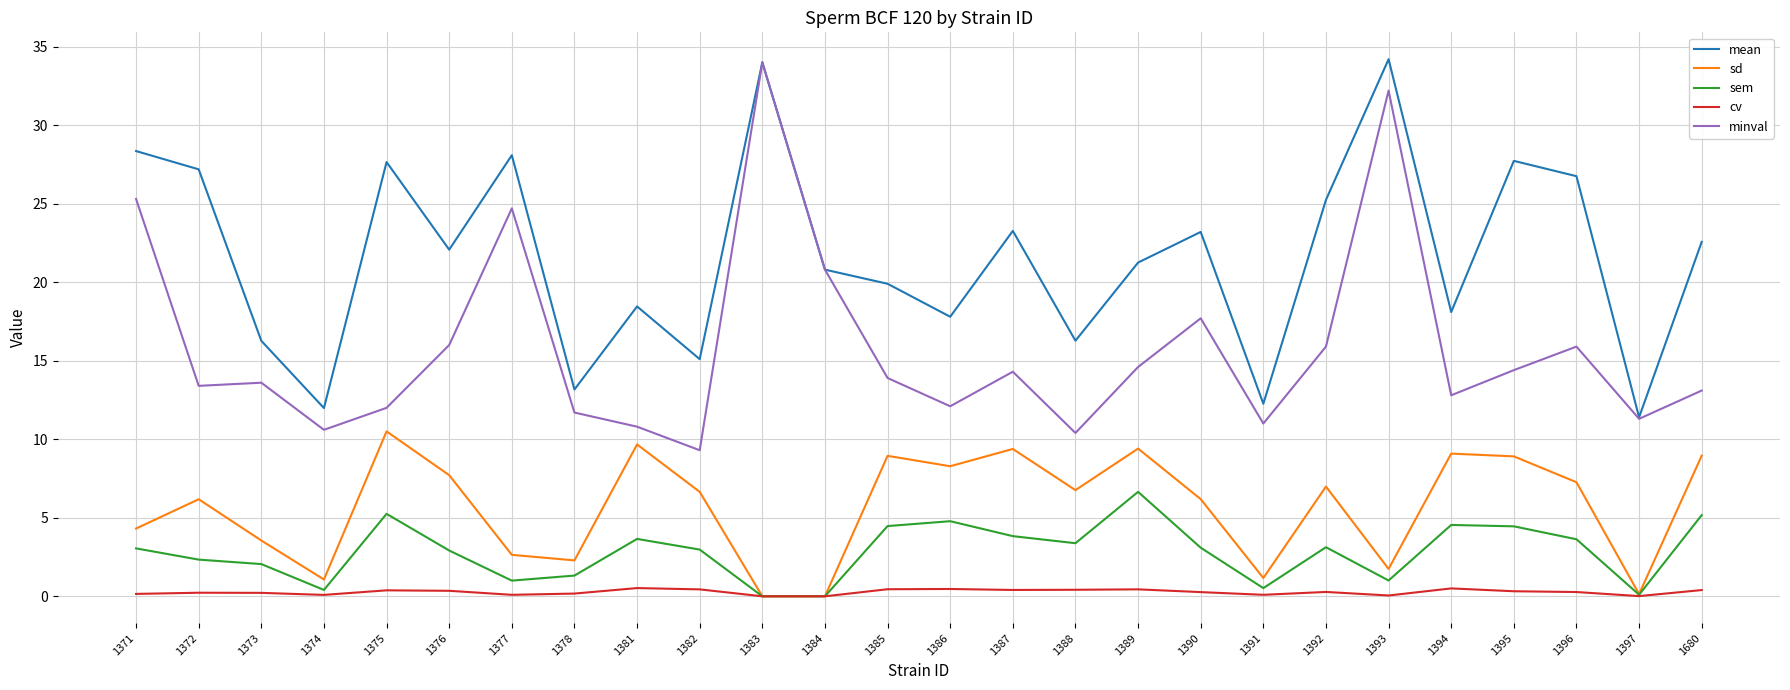

The value of sd at 1371 is 4.3. True or false?

True